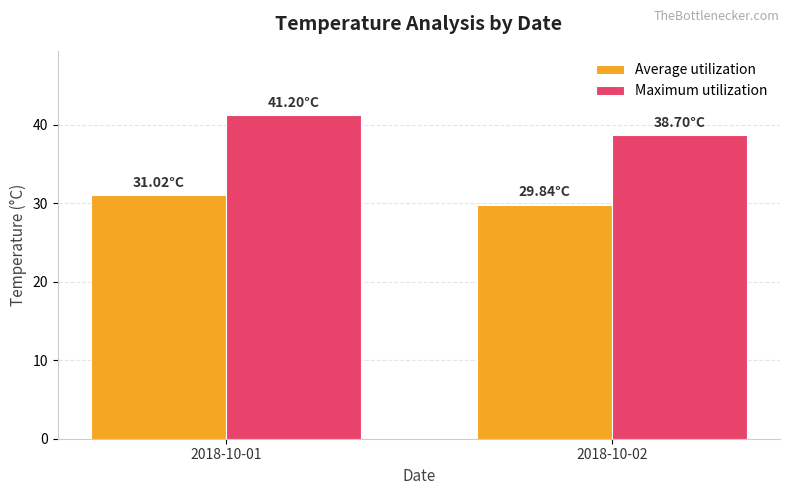

The Average utilization series shows 31.0 at 2018-10-01. True or false?

True